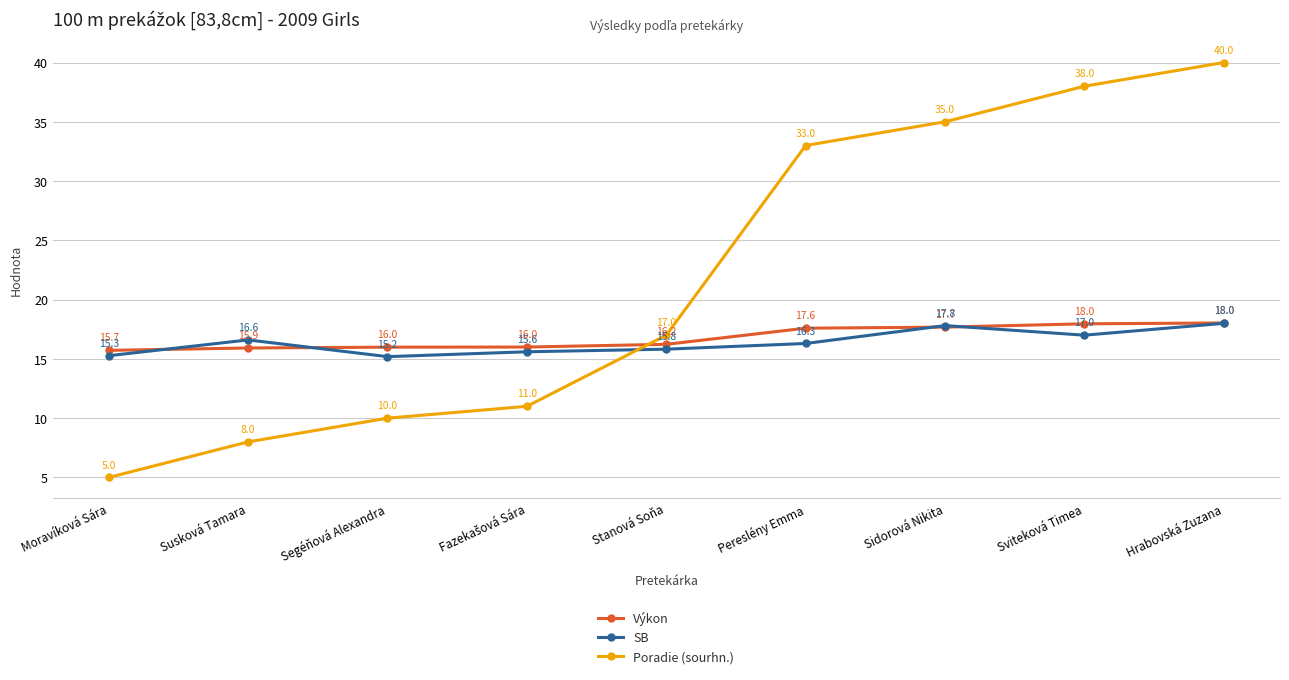

Which label corresponds to the smallest value in the chart?

Moravíková Sára